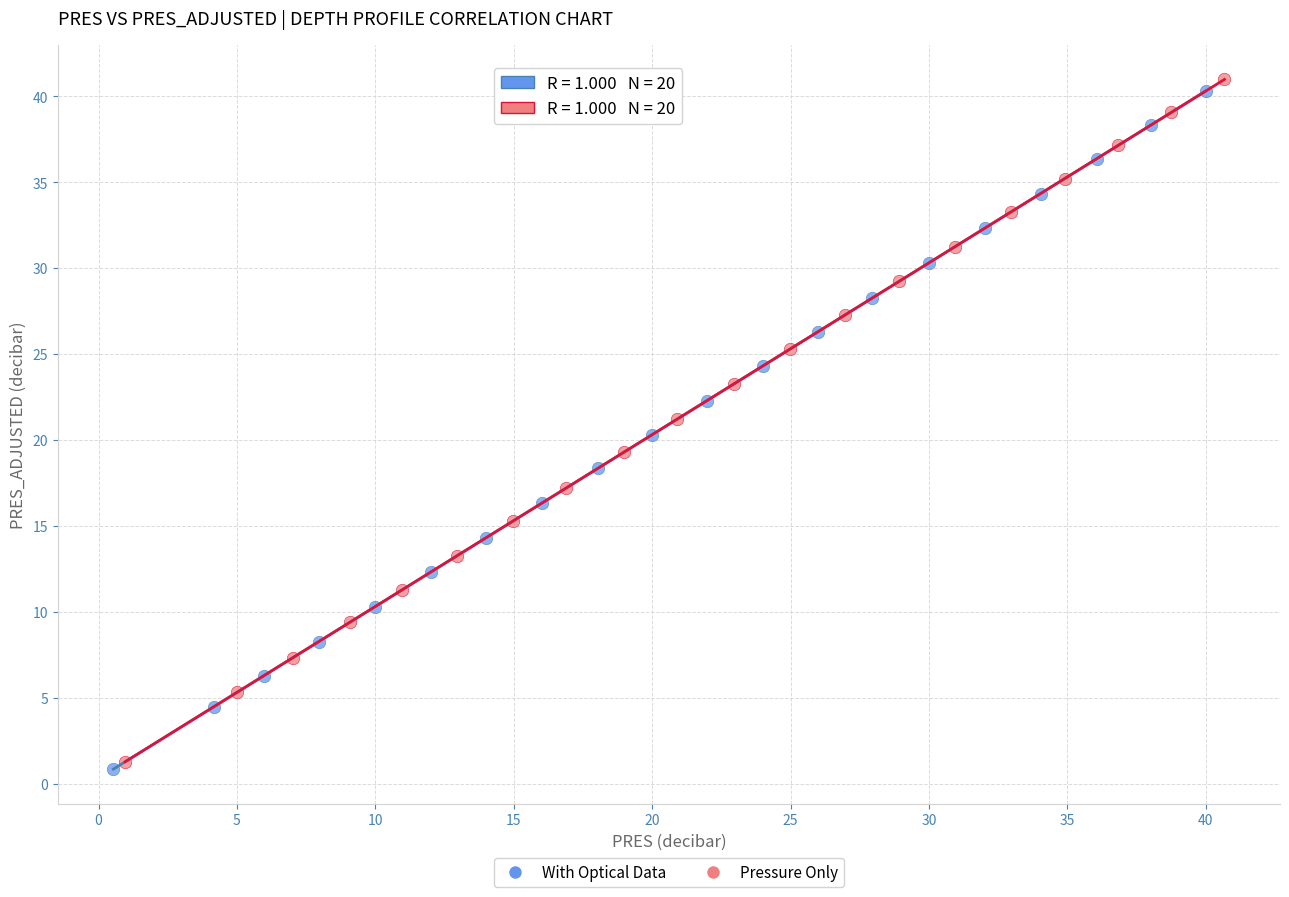

Which series has the largest Y range (max minus min)?

Pressure Only